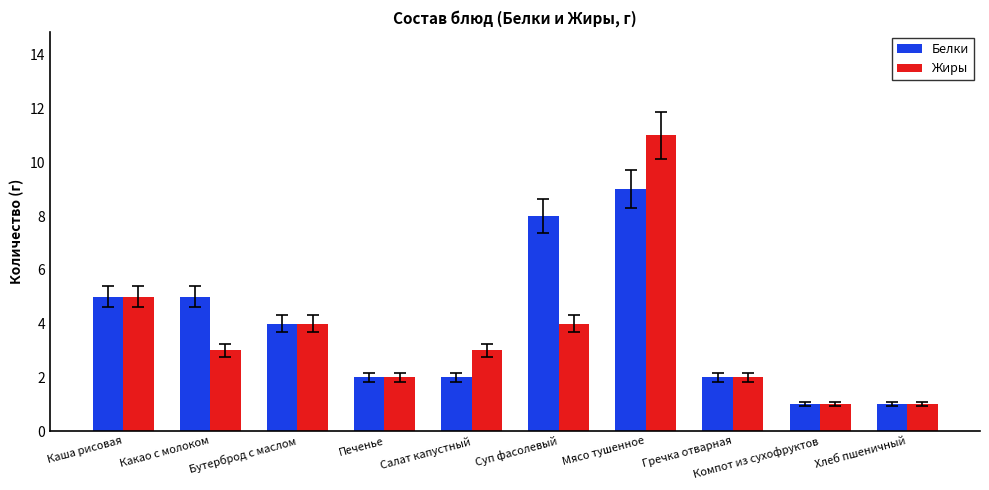

True or false: Жиры has a value of 4 at Бутерброд с маслом.

True